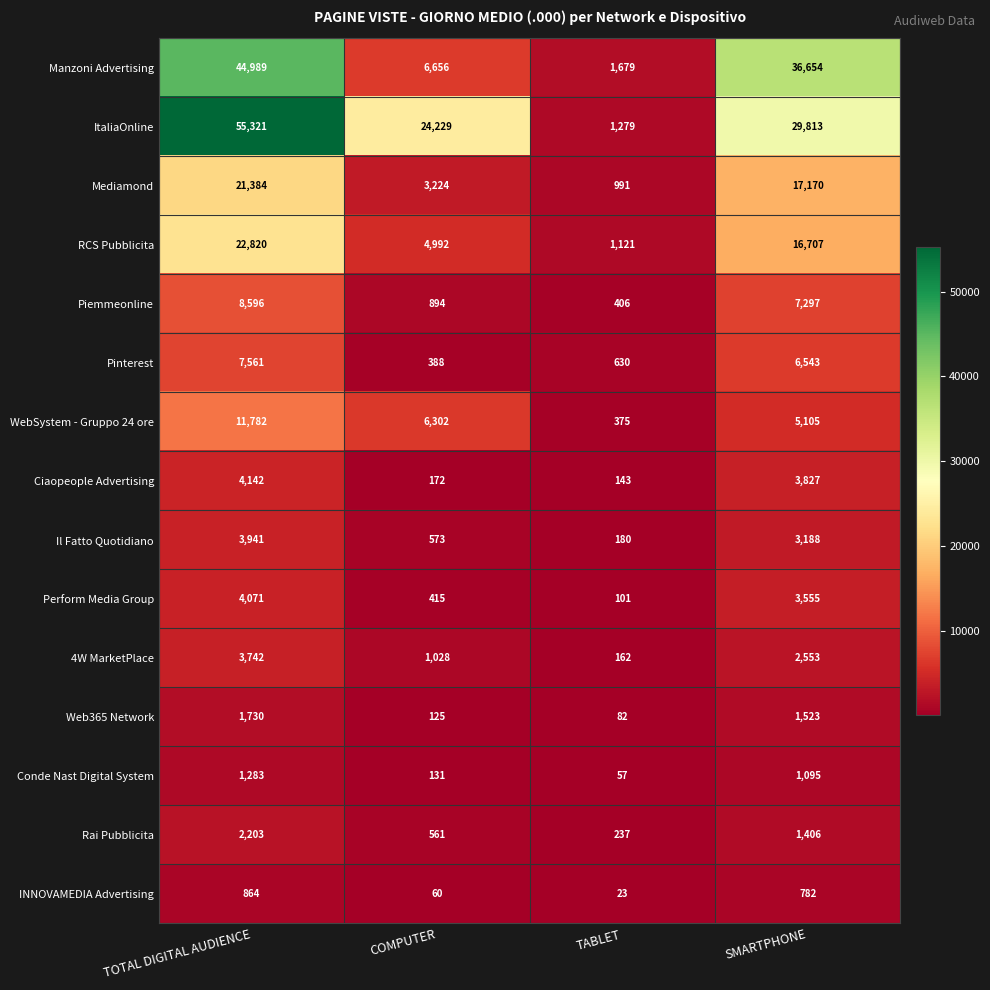

What is the sum of all WebSystem - Gruppo 24 ore values?

23564